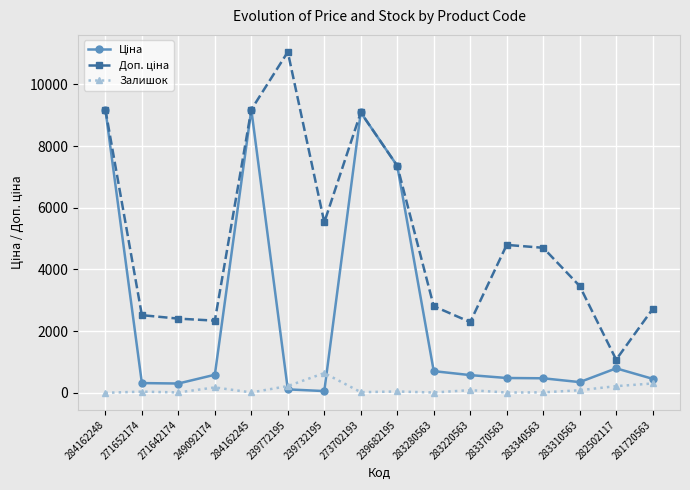

In Залишок, how many points are lower than both neighbors (excluding endpoints)?

5